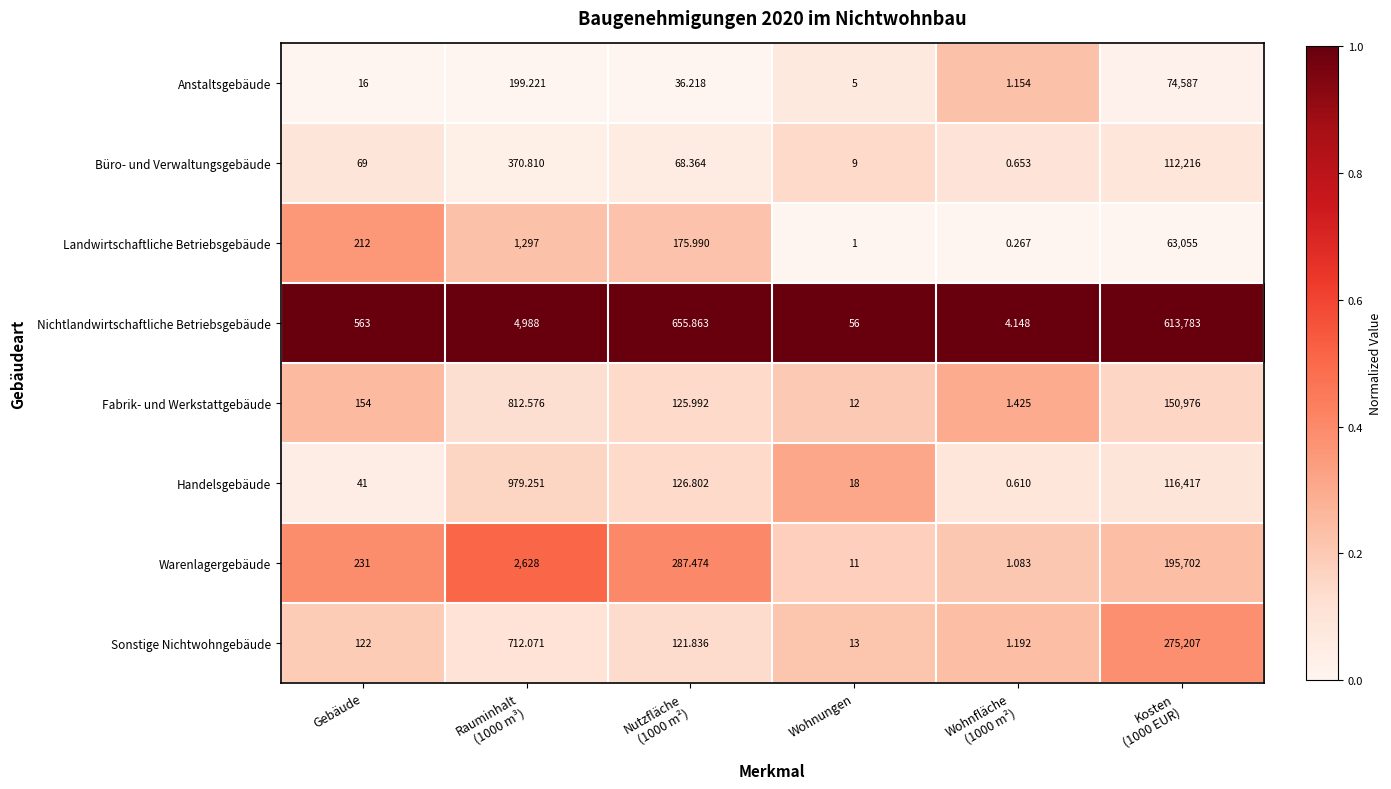

List the series in order of their peak value, highest first.

Nichtlandwirtschaftliche Betriebsgebäude, Sonstige Nichtwohngebäude, Warenlagergebäude, Fabrik- und Werkstattgebäude, Handelsgebäude, Büro- und Verwaltungsgebäude, Anstaltsgebäude, Landwirtschaftliche Betriebsgebäude